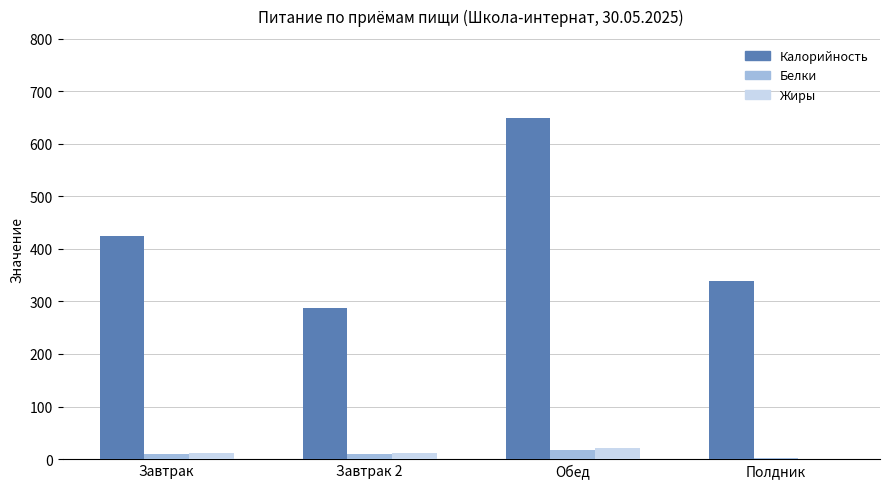

What is the approximate value of Белки at Обед?

17.4